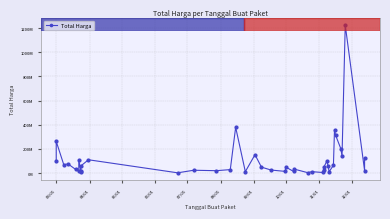

What is the difference between the second highest and second lowest values?

375250000